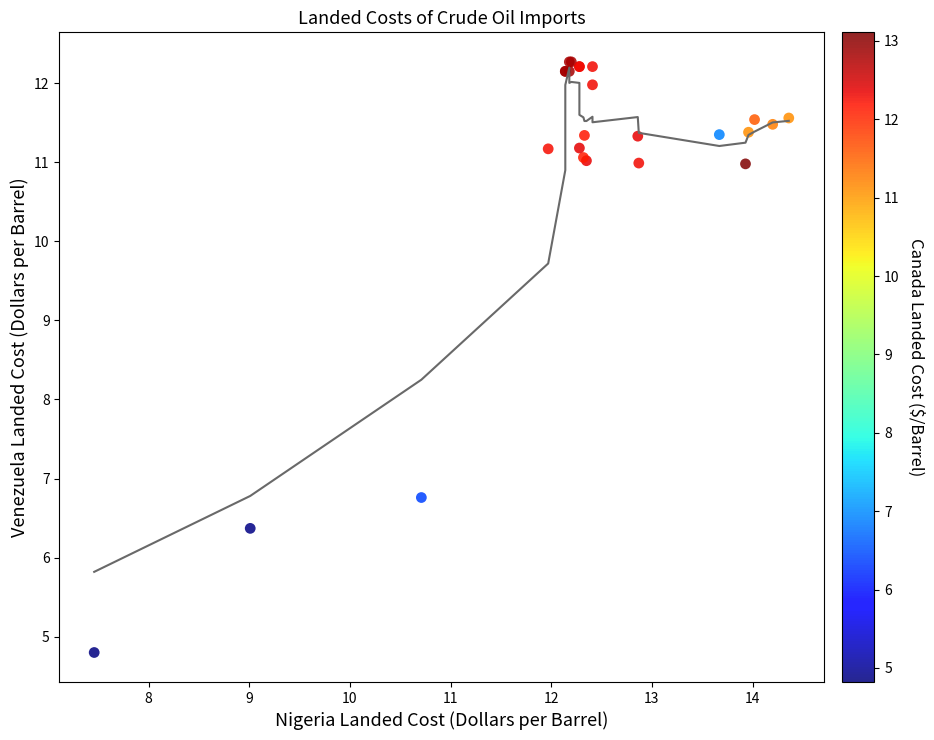

What Y value in the scatter plot is closest to 8?

6.8